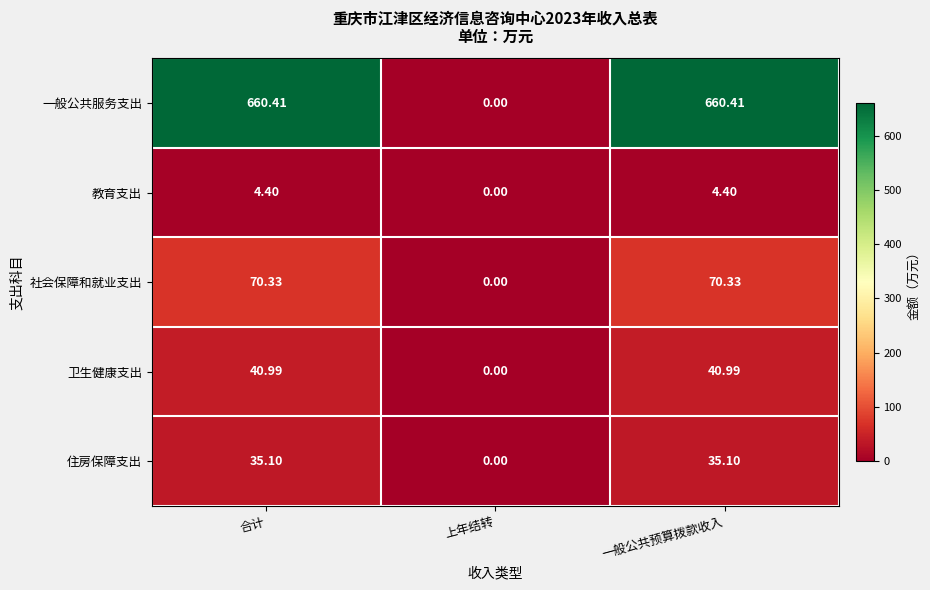

Between 上年结转 and 一般公共预算拨款收入, which series saw the biggest shift?

一般公共服务支出